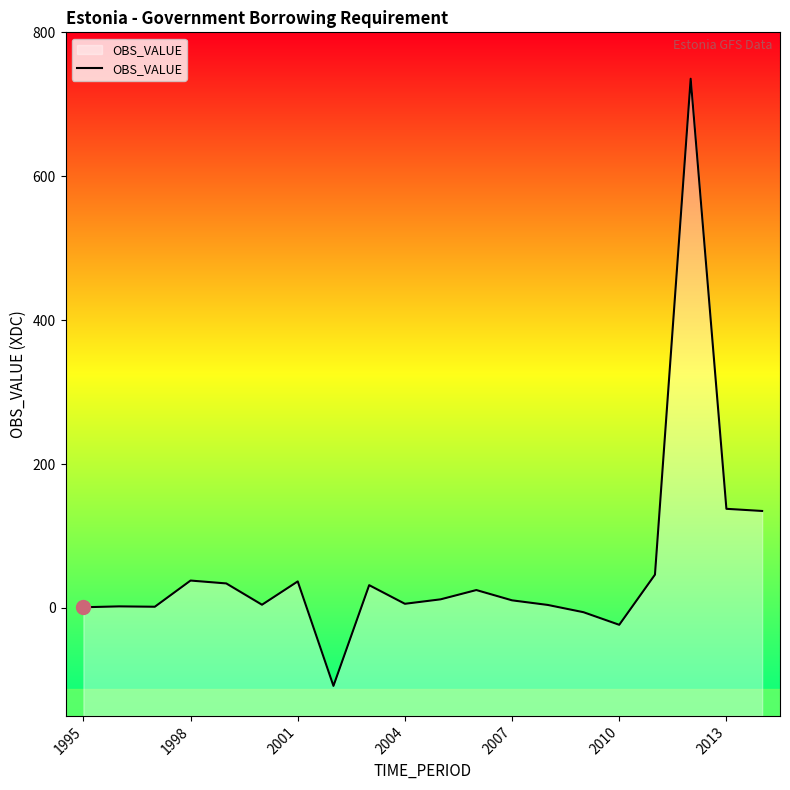

Count the number of values greater than 12.

9